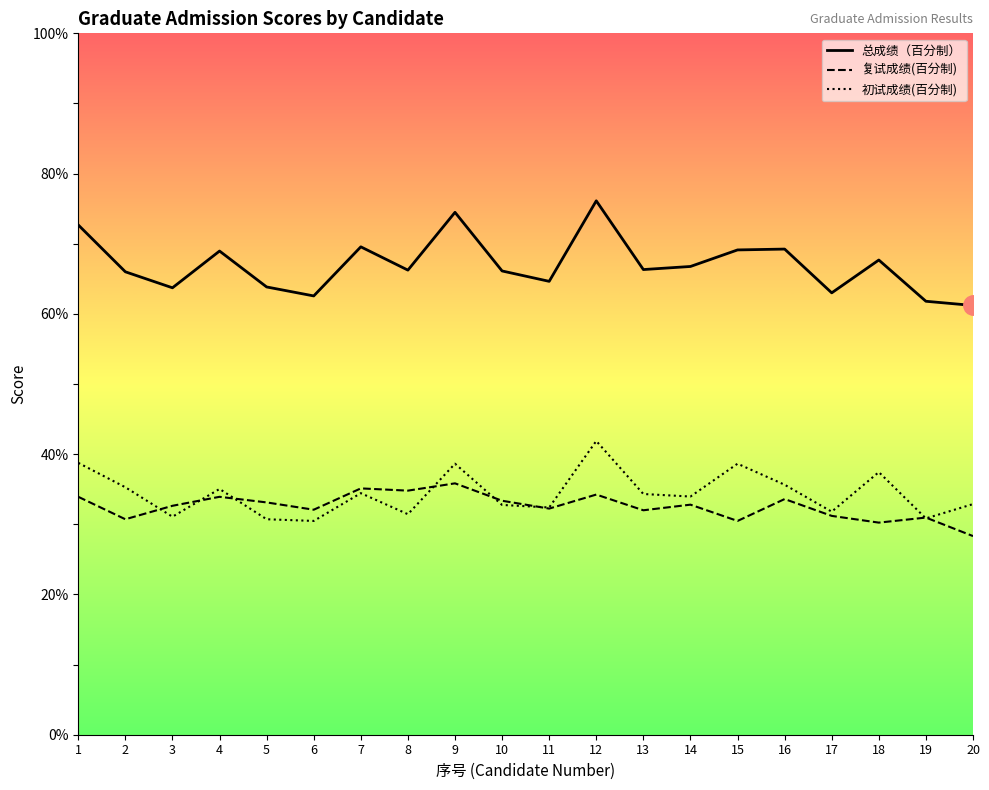

What value does the 总成绩（百分制） series have at 11?

64.6